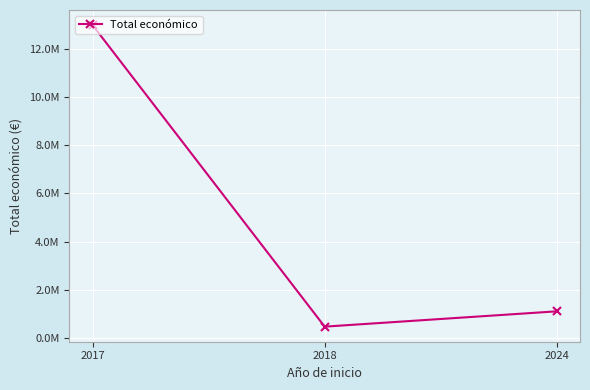

What is the difference between the maximum and minimum values?

12501960